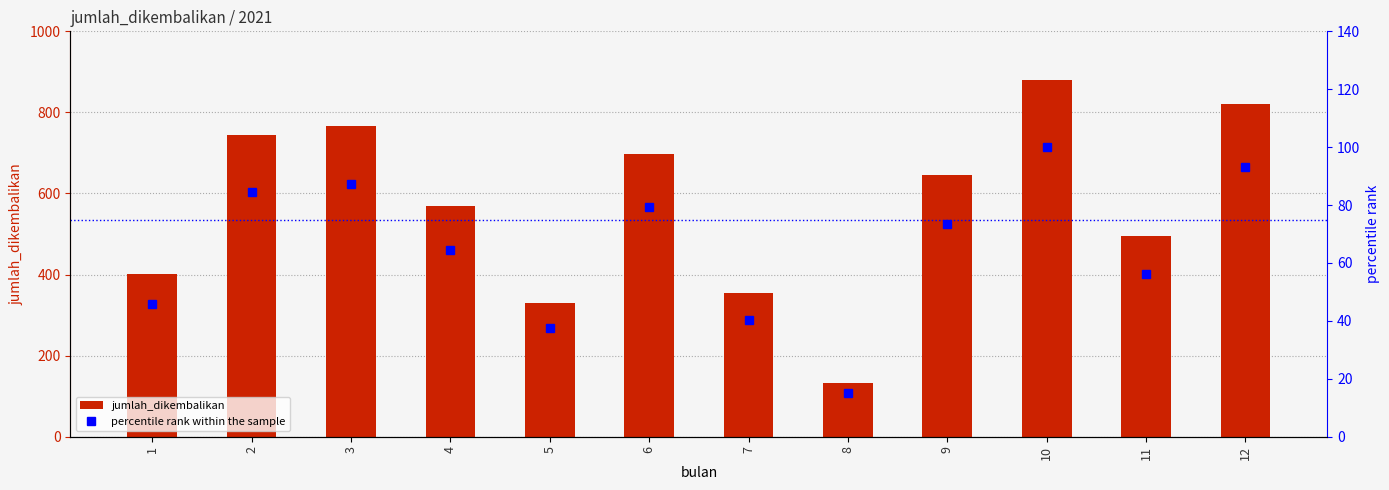

Are the bars grouped side by side (vs. stacked)?

Yes